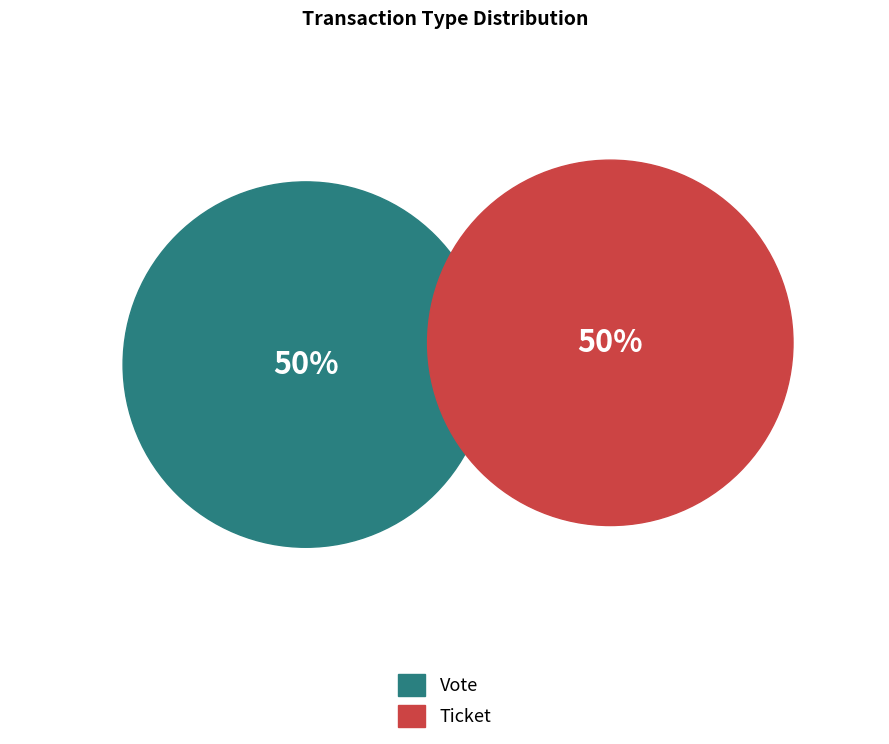

Which category has the smallest portion of the pie?

Ticket